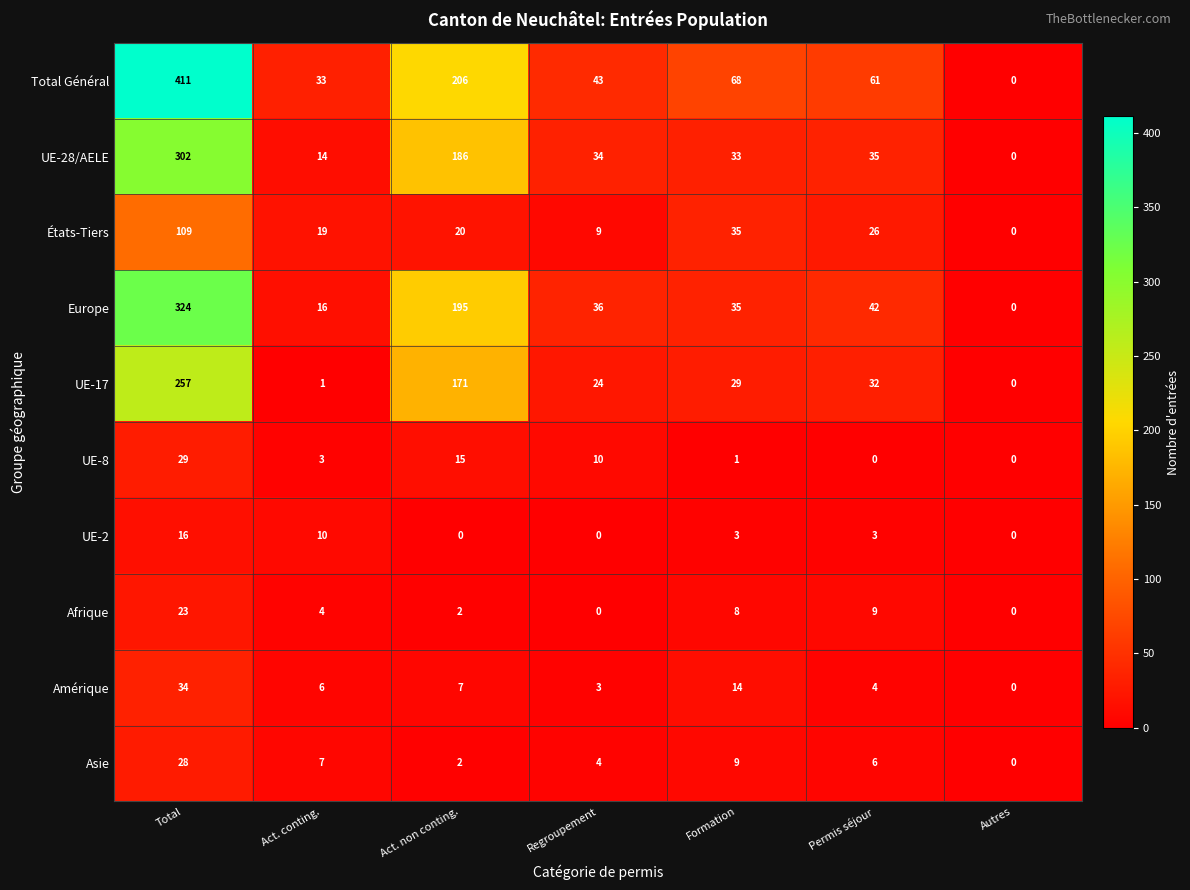

What is the difference between the second highest and minimum values in the UE-28/AELE series?

186